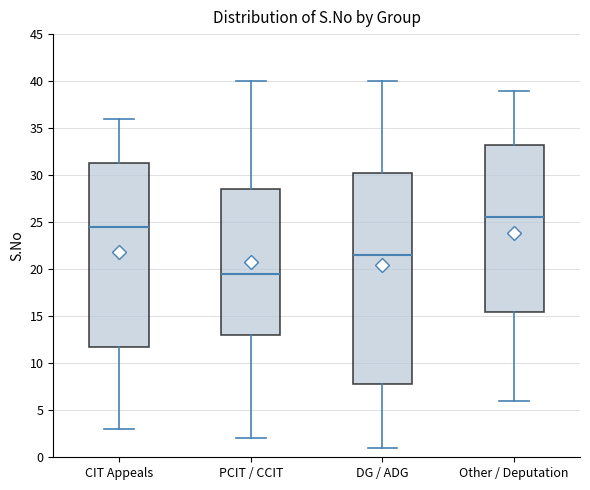

Reading left to right, transcribe this box plot: for each box, give where its median line is, the range the box spans, and where its two whiskers end, as read against the y-axis. The values are not printed on the chart, so give them approximately, as read against the axis.

CIT Appeals: median 24.5, box 12.0 to 31.5, whiskers 3.0 to 36.0
PCIT / CCIT: median 19.5, box 13.0 to 28.5, whiskers 2.0 to 40.0
DG / ADG: median 21.5, box 8.0 to 30.5, whiskers 1.0 to 40.0
Other / Deputation: median 25.5, box 15.5 to 33.5, whiskers 6.0 to 39.0